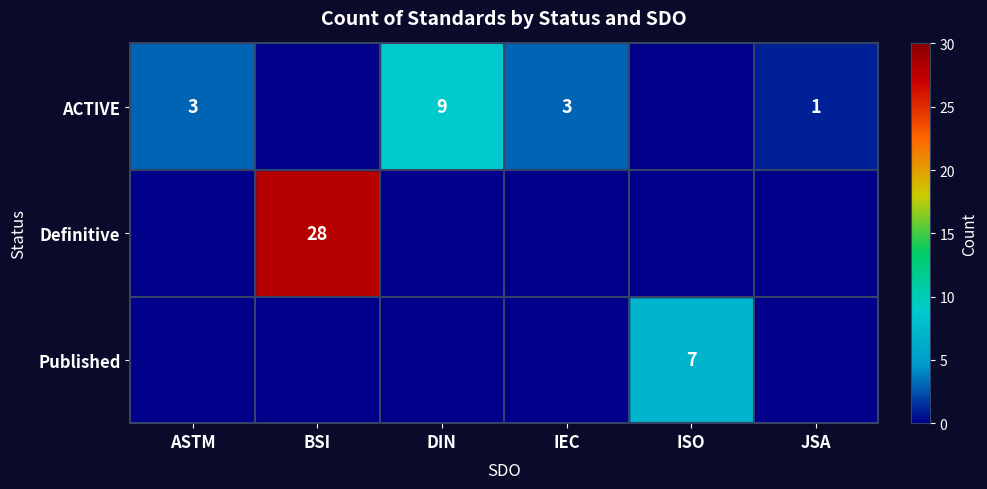

What is the smallest value displayed?

1.0